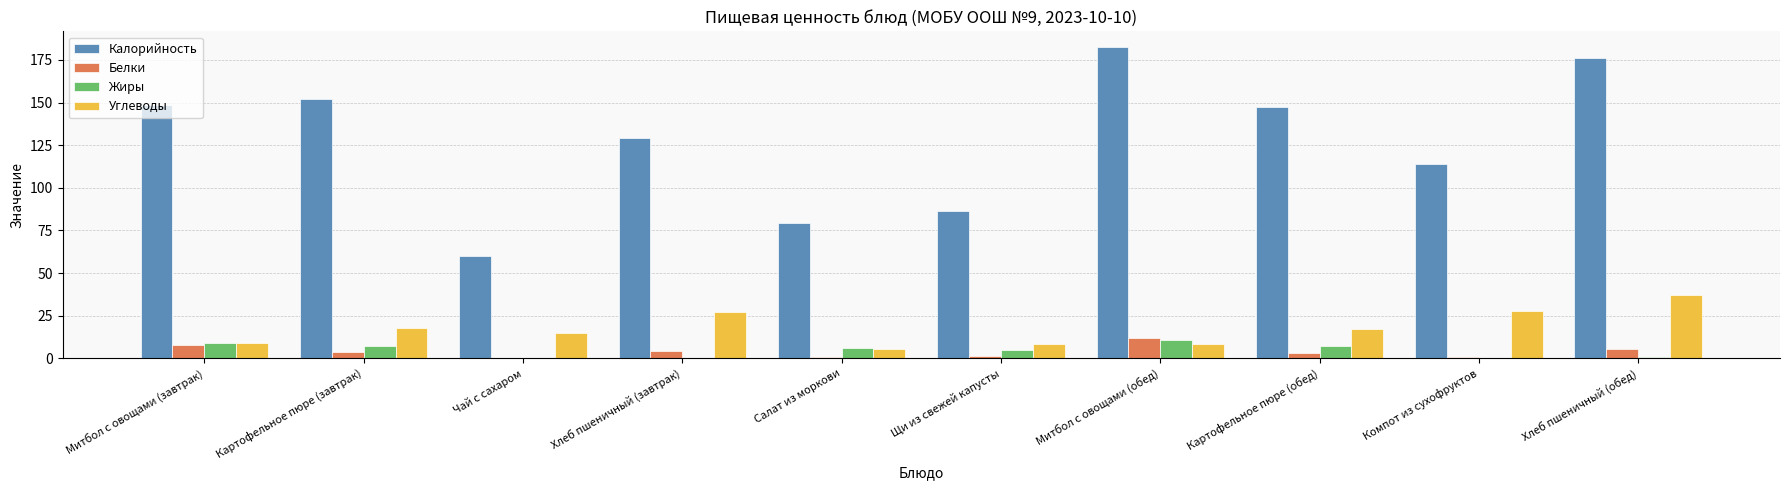

Are the bars horizontal?

No